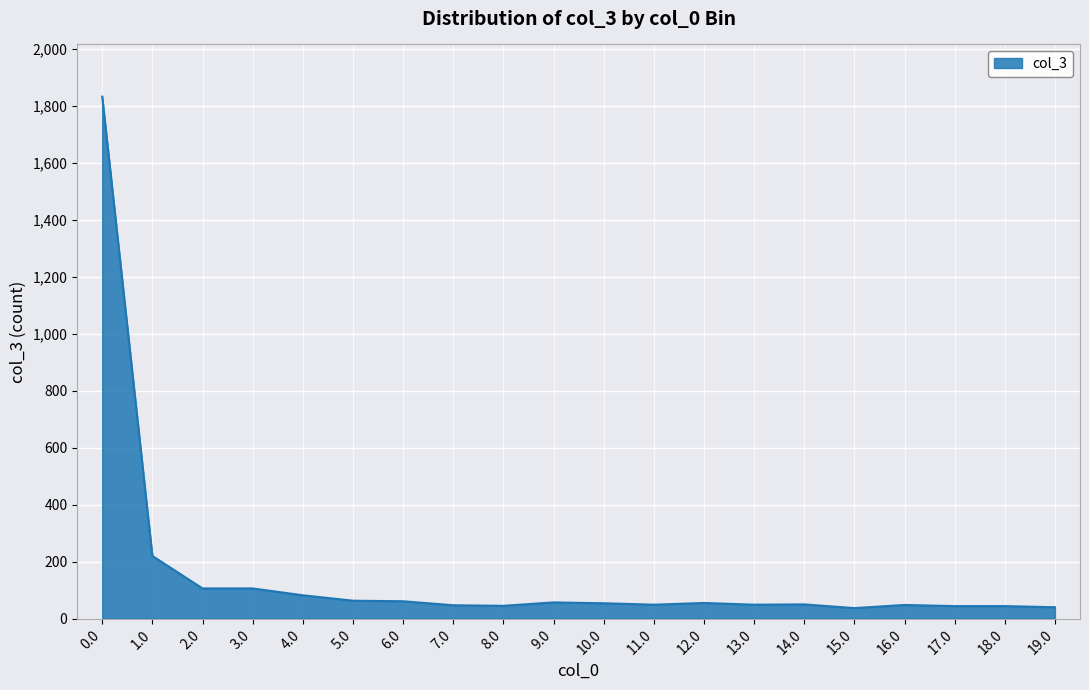

What is the sum of the values at 3.0 and 7.0?

153